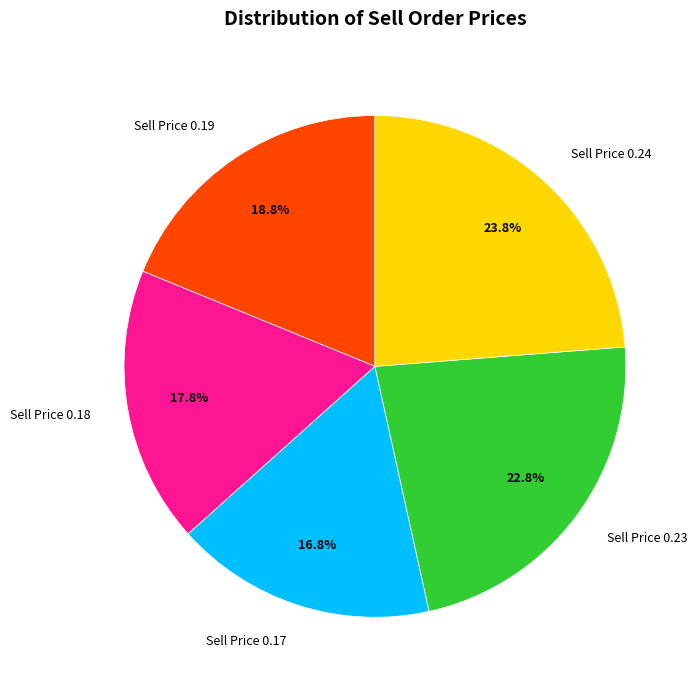

Does any single category account for the majority?

No